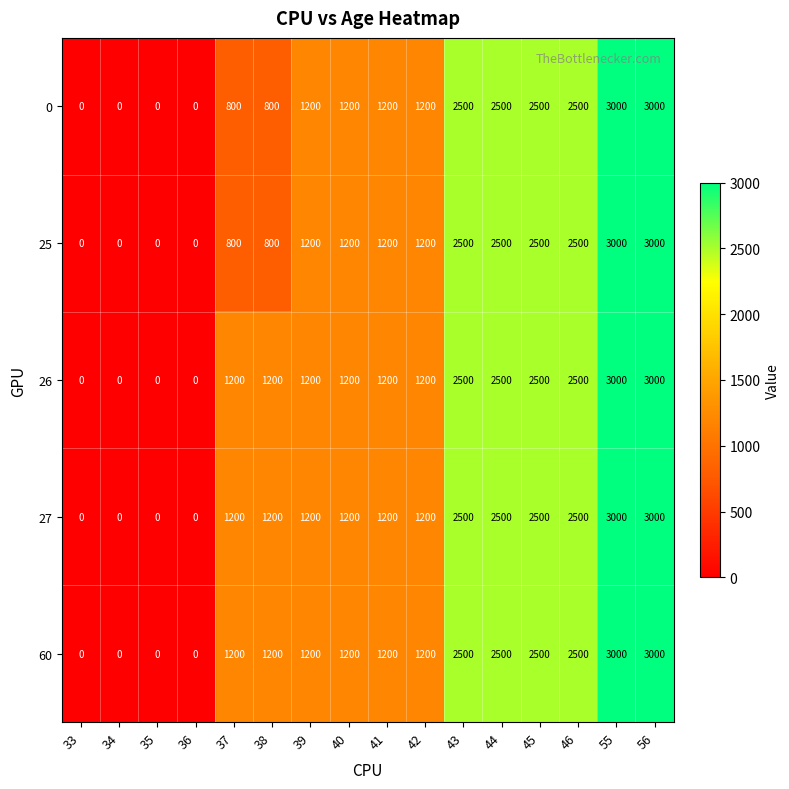

What is the total value across all series at 41?

6000